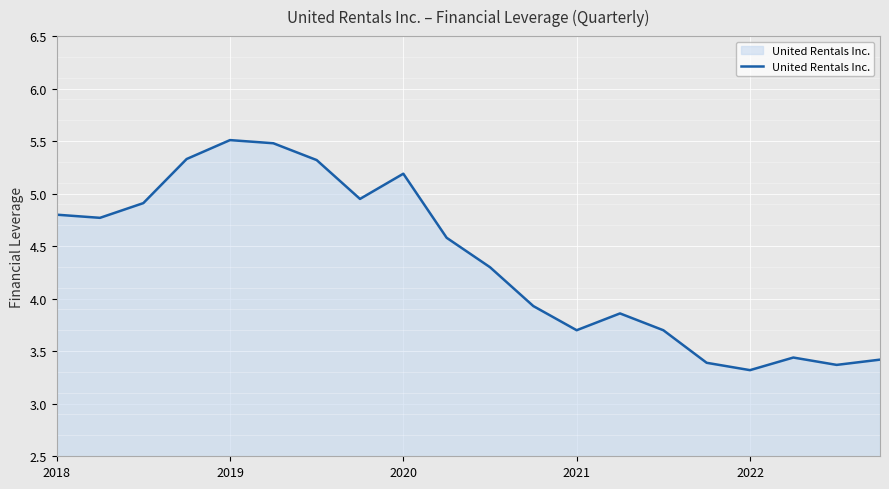

Is it true that United Rentals Inc. equals 3.3 at 2022?

True